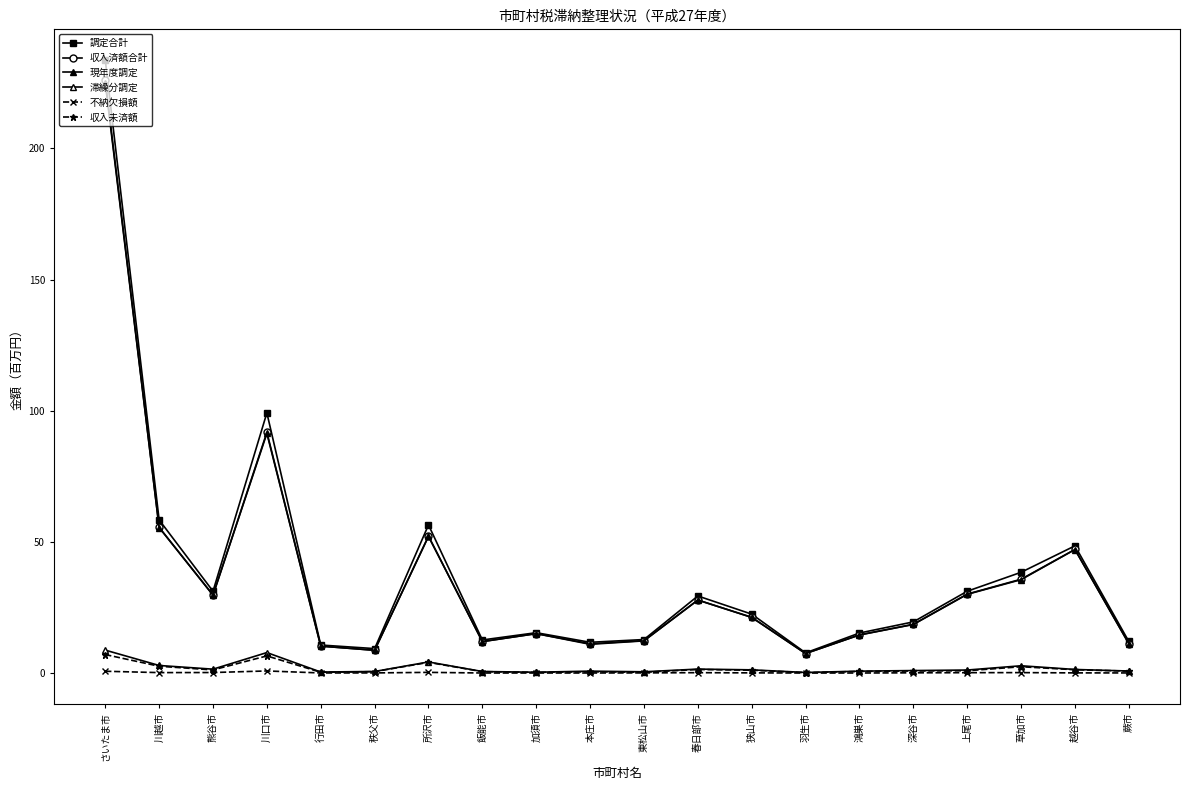

Rank the series at 行田市 from highest to lowest value.

調定合計, 収入済額合計, 現年度調定, 滞繰分調定, 収入未済額, 不納欠損額